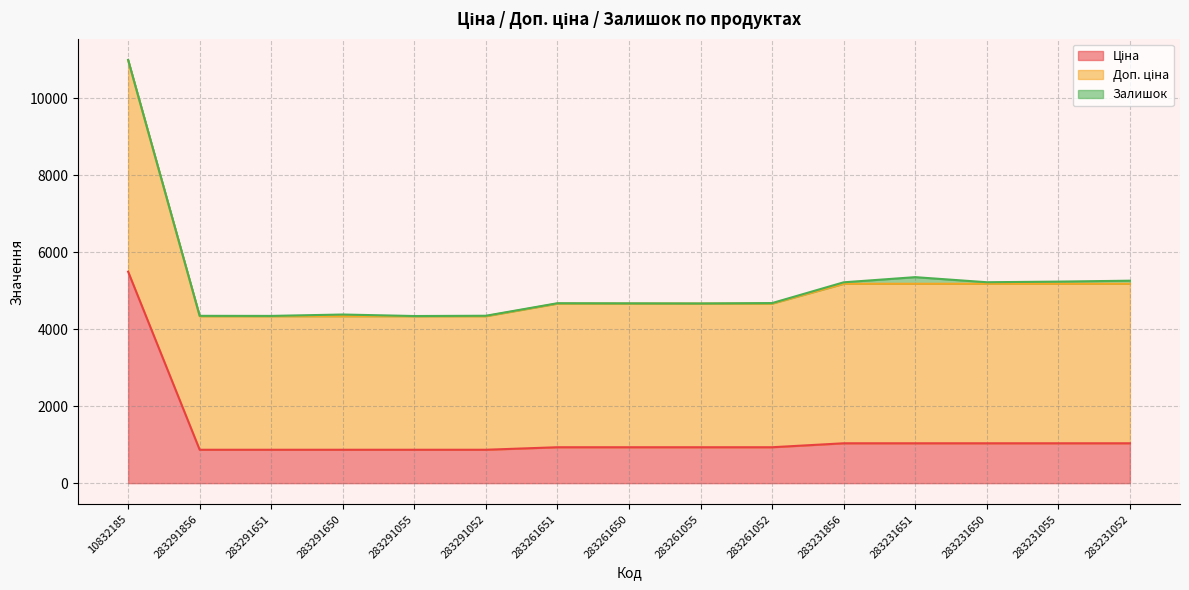

The Залишок series shows 11.9 at 10832185. True or false?

False